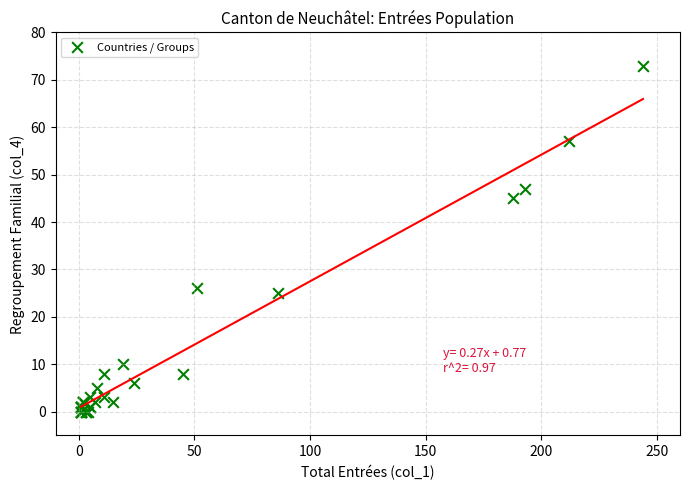

What Y value in the scatter plot is closest to 36?

45